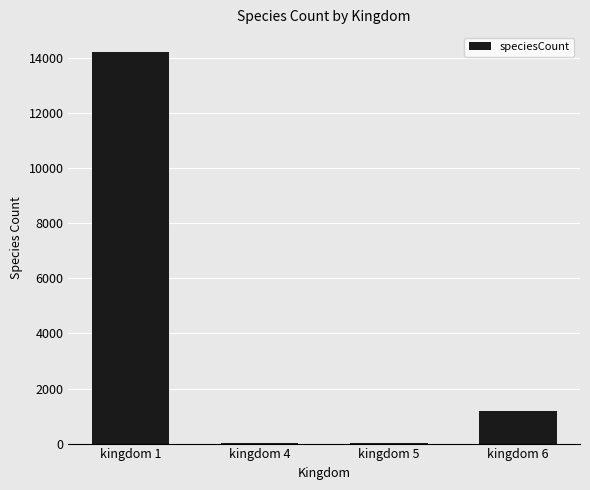

What is the sum of the values at kingdom 1 and kingdom 4?

14258